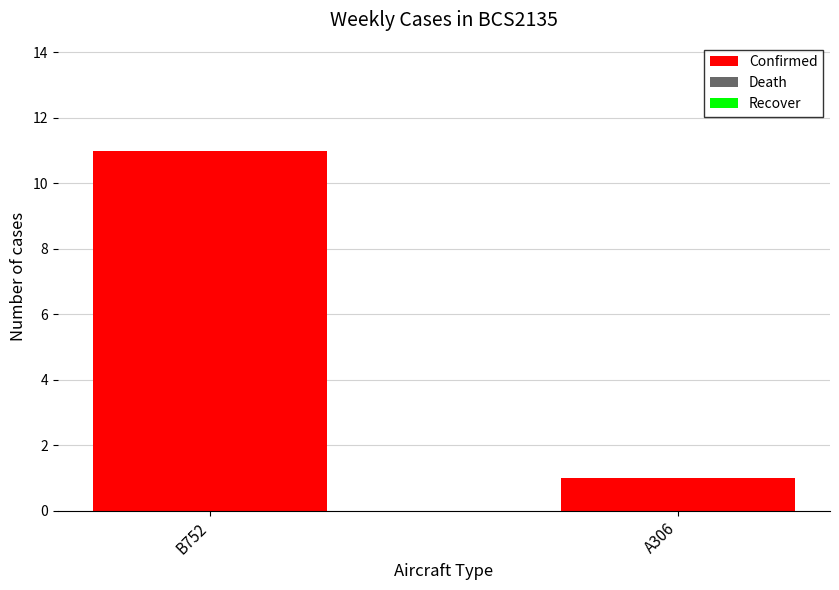

What is the label of the 2nd bar from the left?

A306